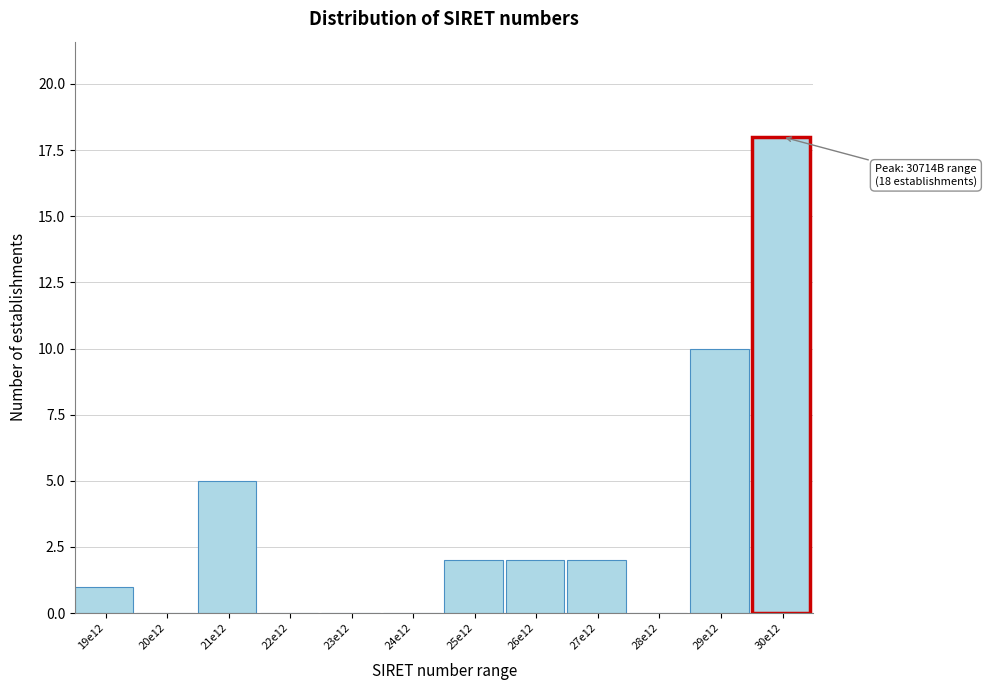

Reading left to right, extract all data points from this chart.

19e12=1	20e12=0	21e12=5	22e12=0	23e12=0	24e12=0	25e12=2	26e12=2	27e12=2	28e12=0	29e12=10	30e12=18